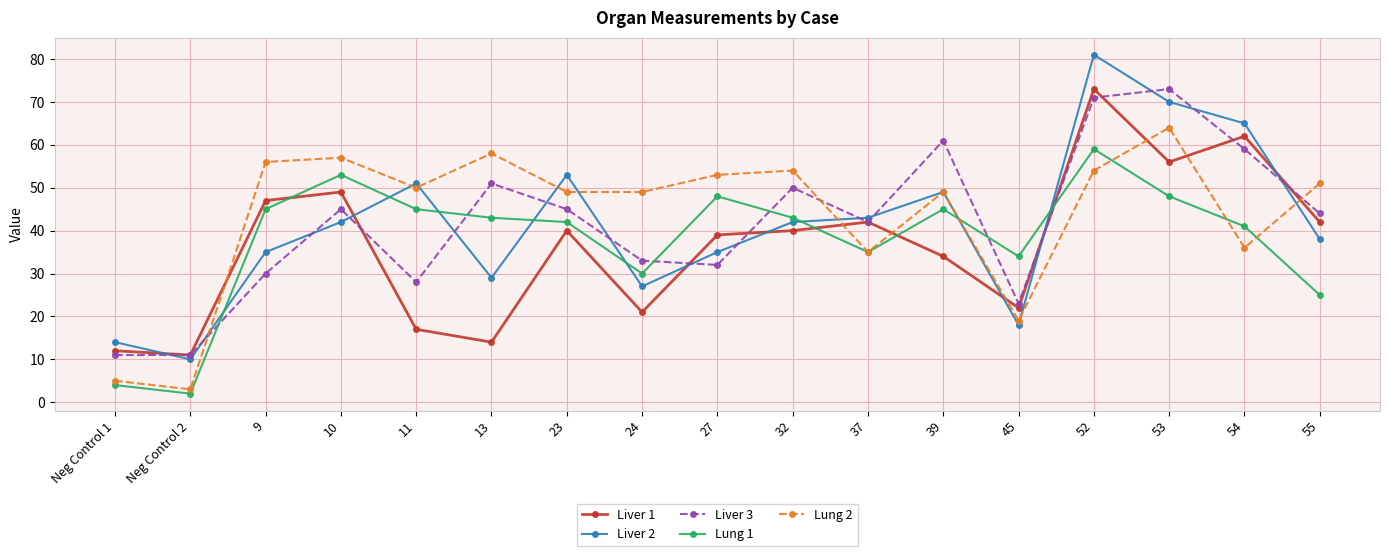

At which category is the sum across all series the highest?

52